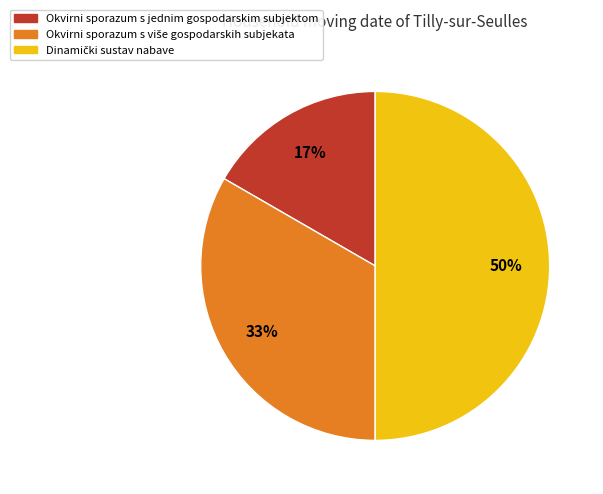

To the nearest percent, what is the average slice percentage?

33%